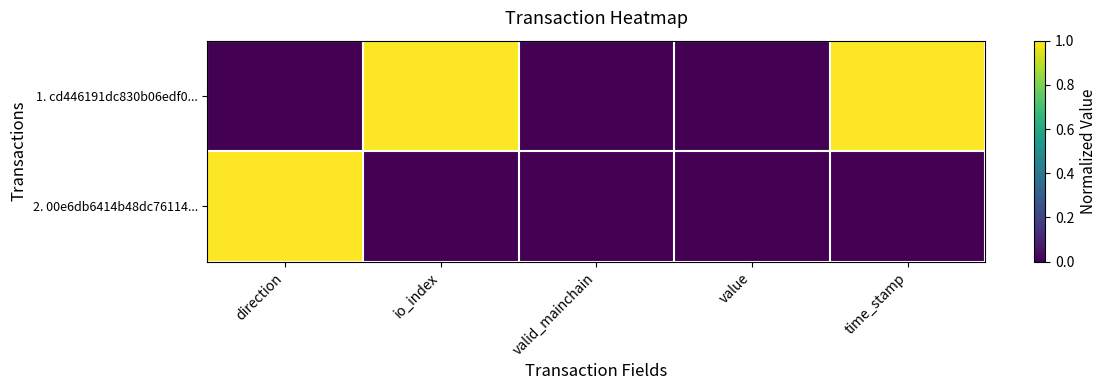

Rank the series at time_stamp from lowest to highest value.

2. 00e6db6414b48dc76114..., 1. cd446191dc830b06edf0...